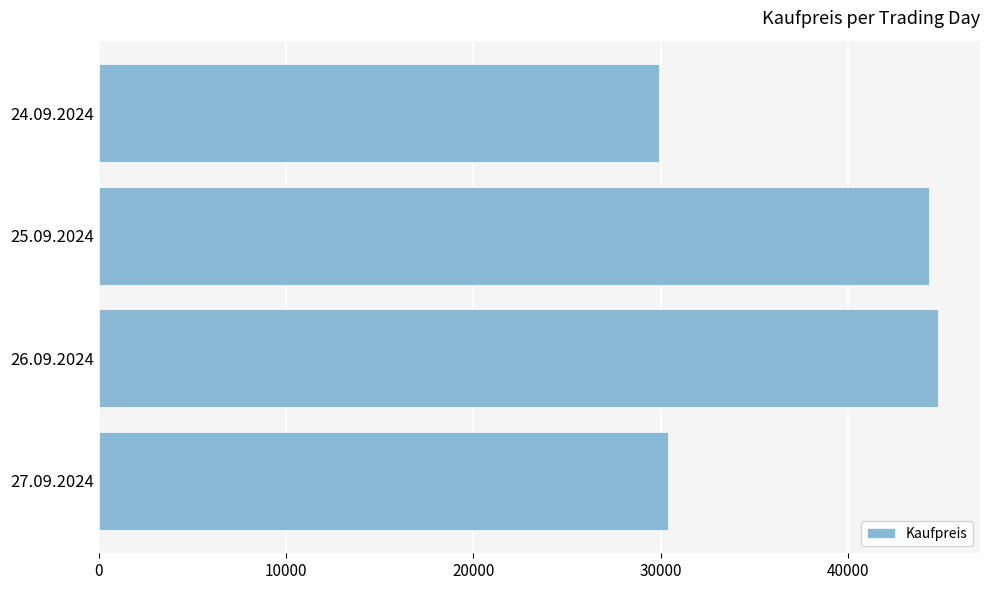

True or false: the data shows 69472 at 25.09.2024.

False